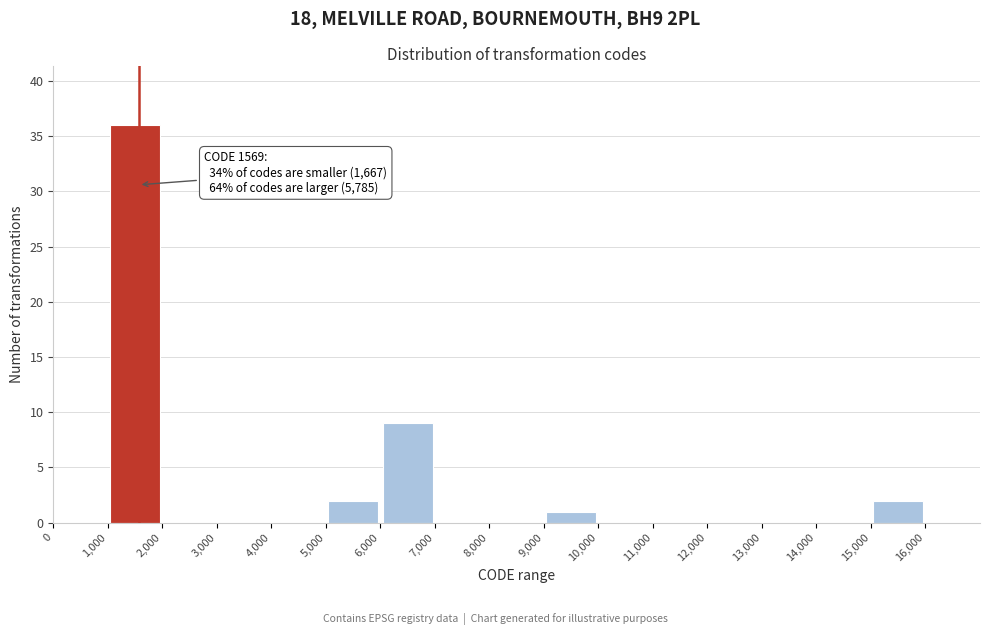

Over which range of the x-axis is the bar tallest?

1000 to 2000